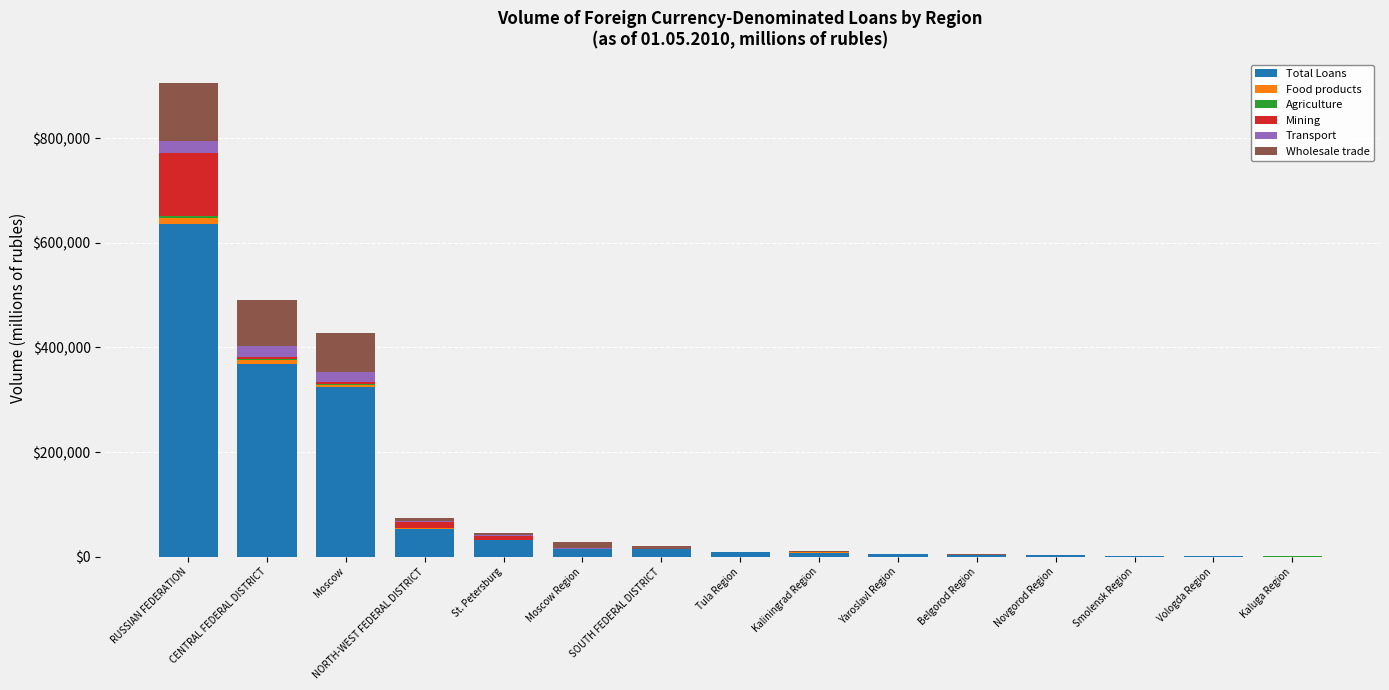

At which category is the sum across all series the highest?

RUSSIAN FEDERATION